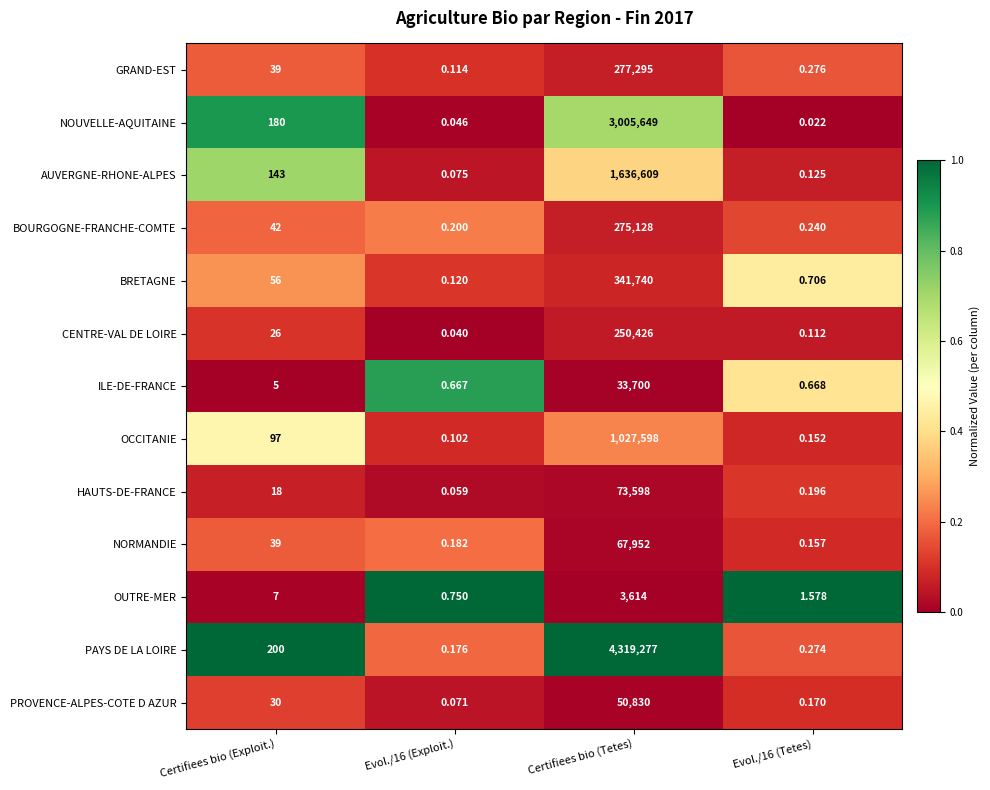

At which category does the chart reach its peak across all series?

Certifiees bio (Tetes)